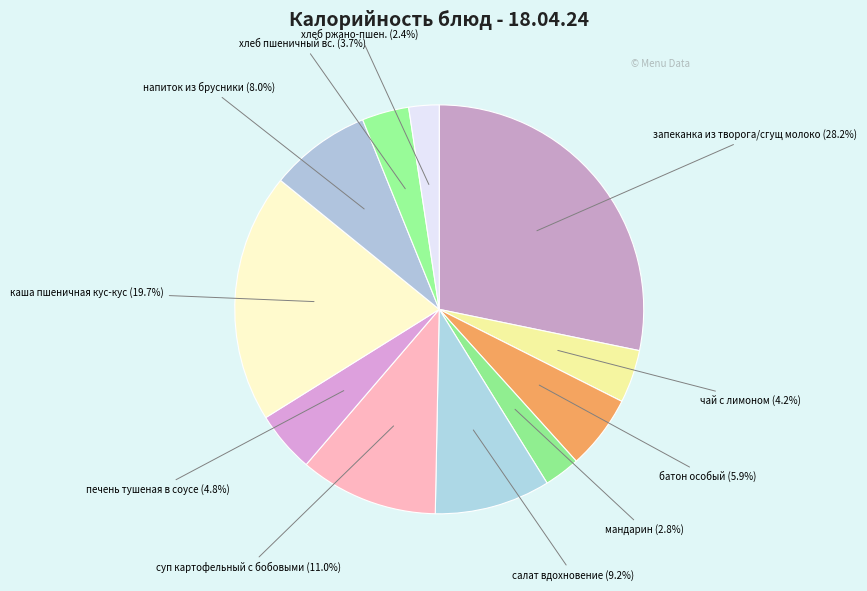

To the nearest percent, what is the difference between the largest and smallest slice percentages?

26%